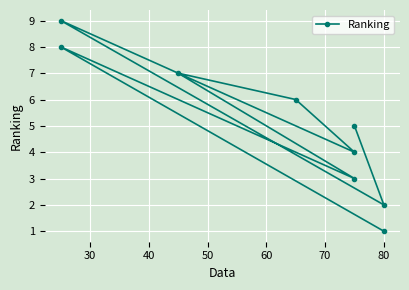

How many values are between 3 and 7?

5